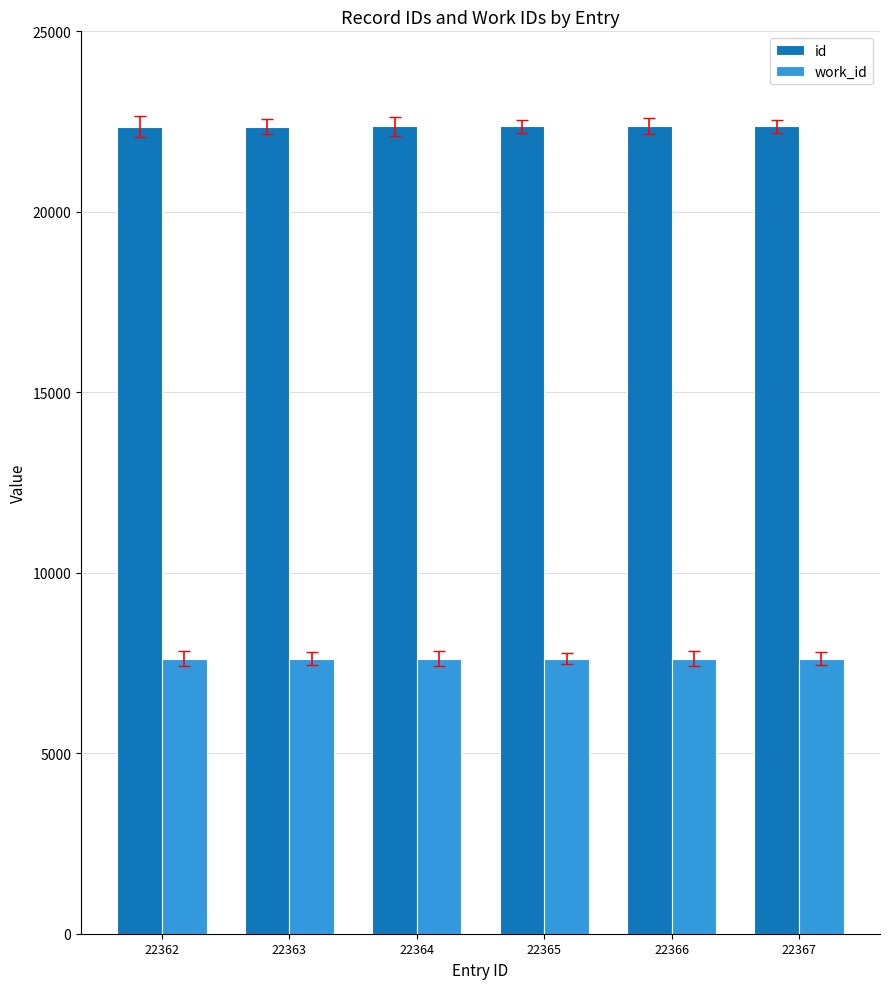

The value of id at 22363 is 33424. True or false?

False